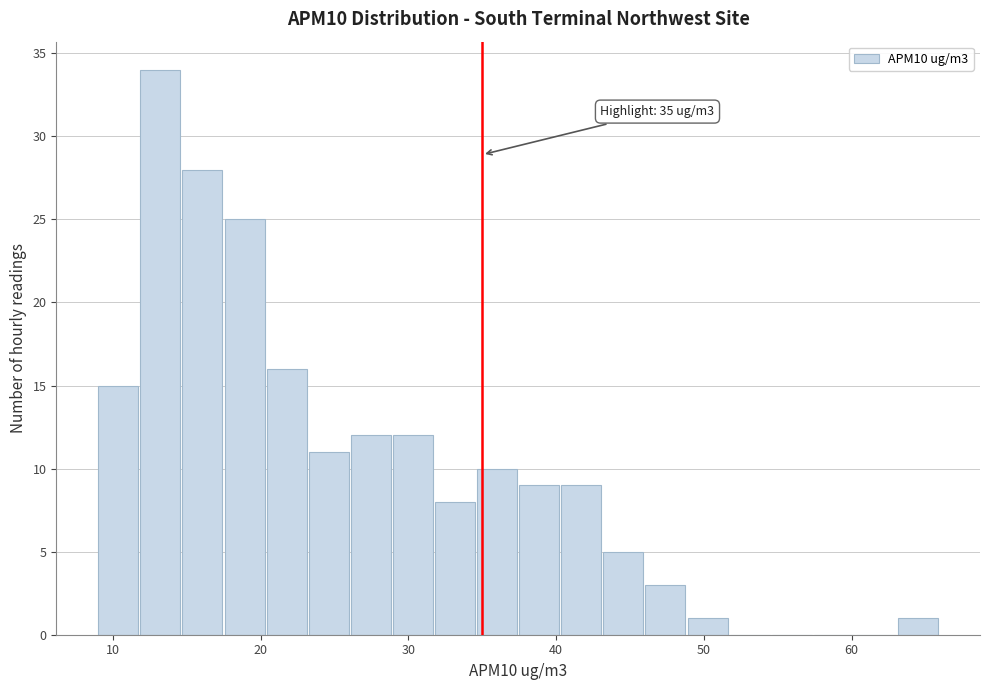

Read against the x-axis, roughly where is the centre of the tallest bar?

13